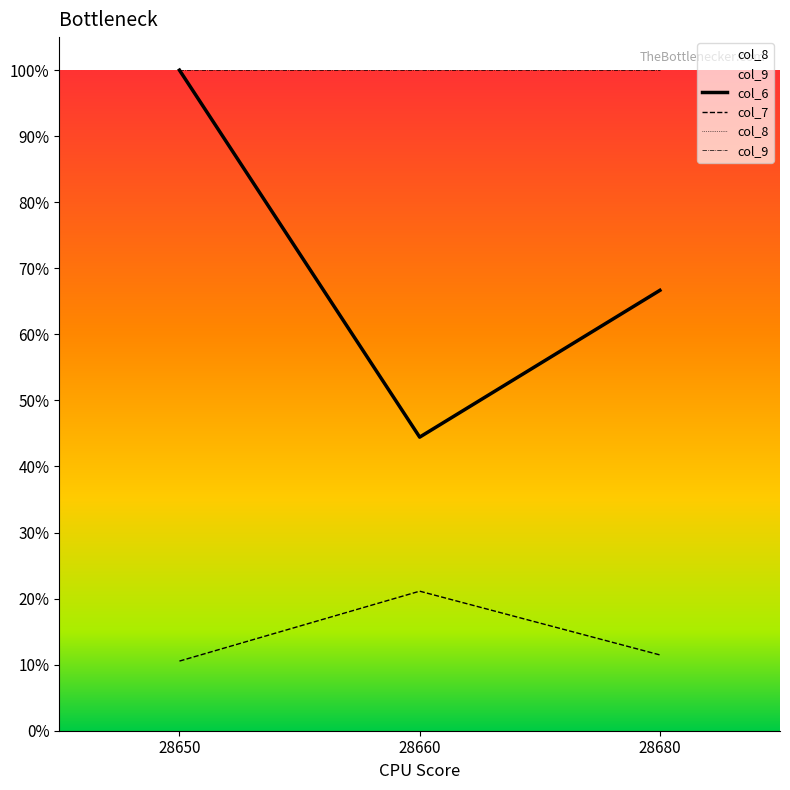

Reading left to right, extract all data points from this chart.

col_6: 1.0	0.4	0.7
col_7: 0.1	0.2	0.1